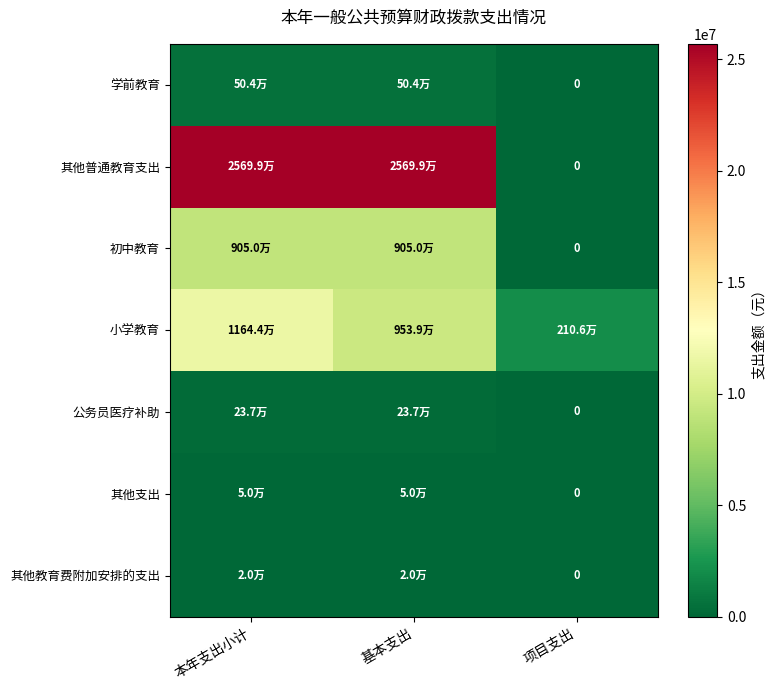

True or false: 其他教育费附加安排的支出 has a value of 0.0 at 项目支出.

True